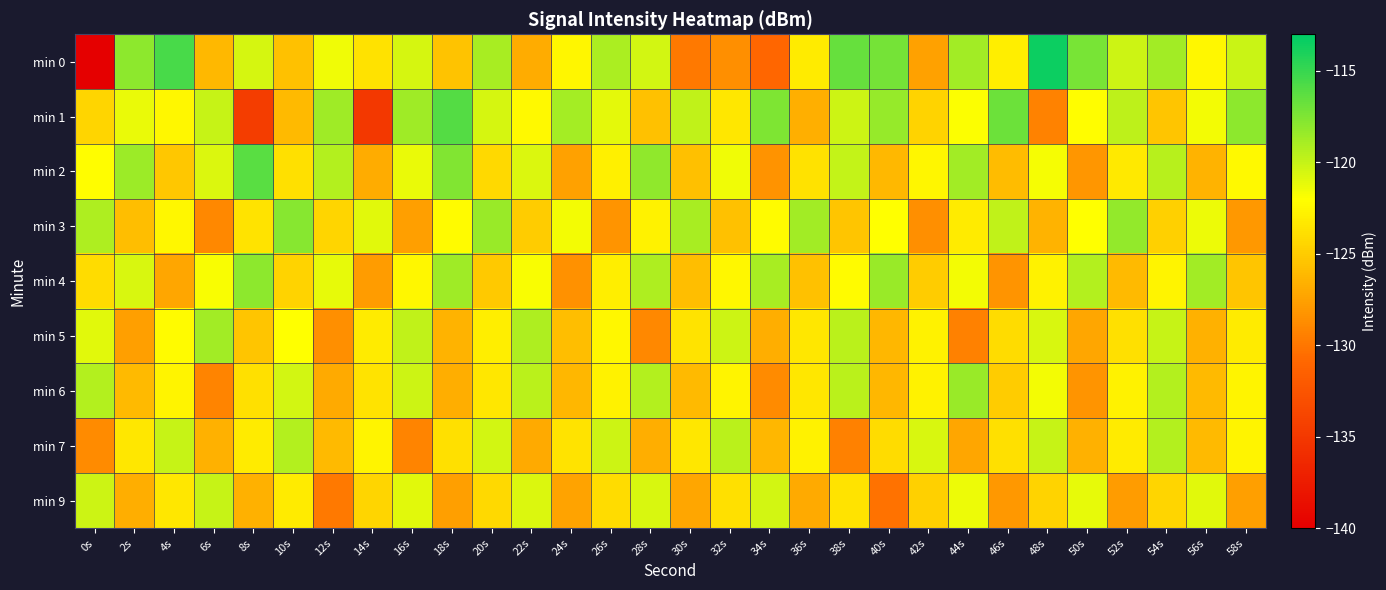

Rank the series by their maximum value, from lowest to highest.

min 9, min 7, min 5, min 6, min 4, min 3, min 2, min 1, min 0